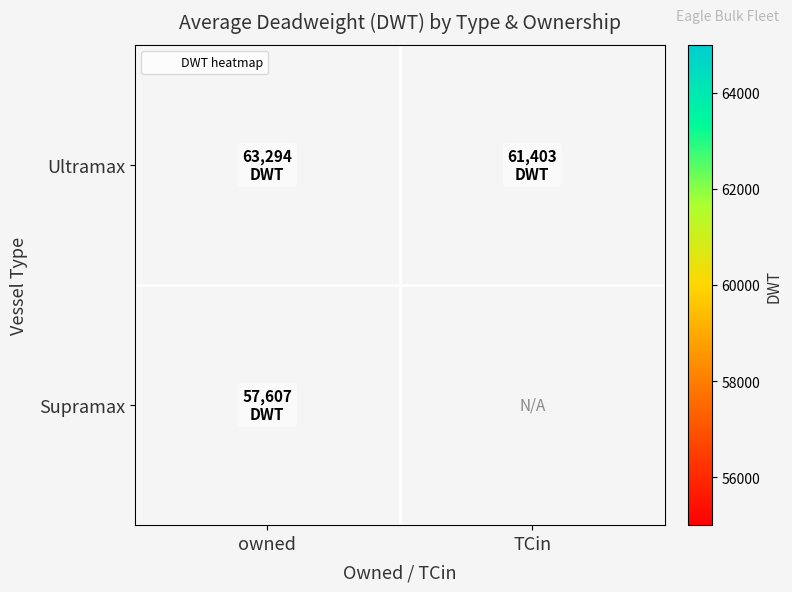

Which category has the highest value across all series?

owned